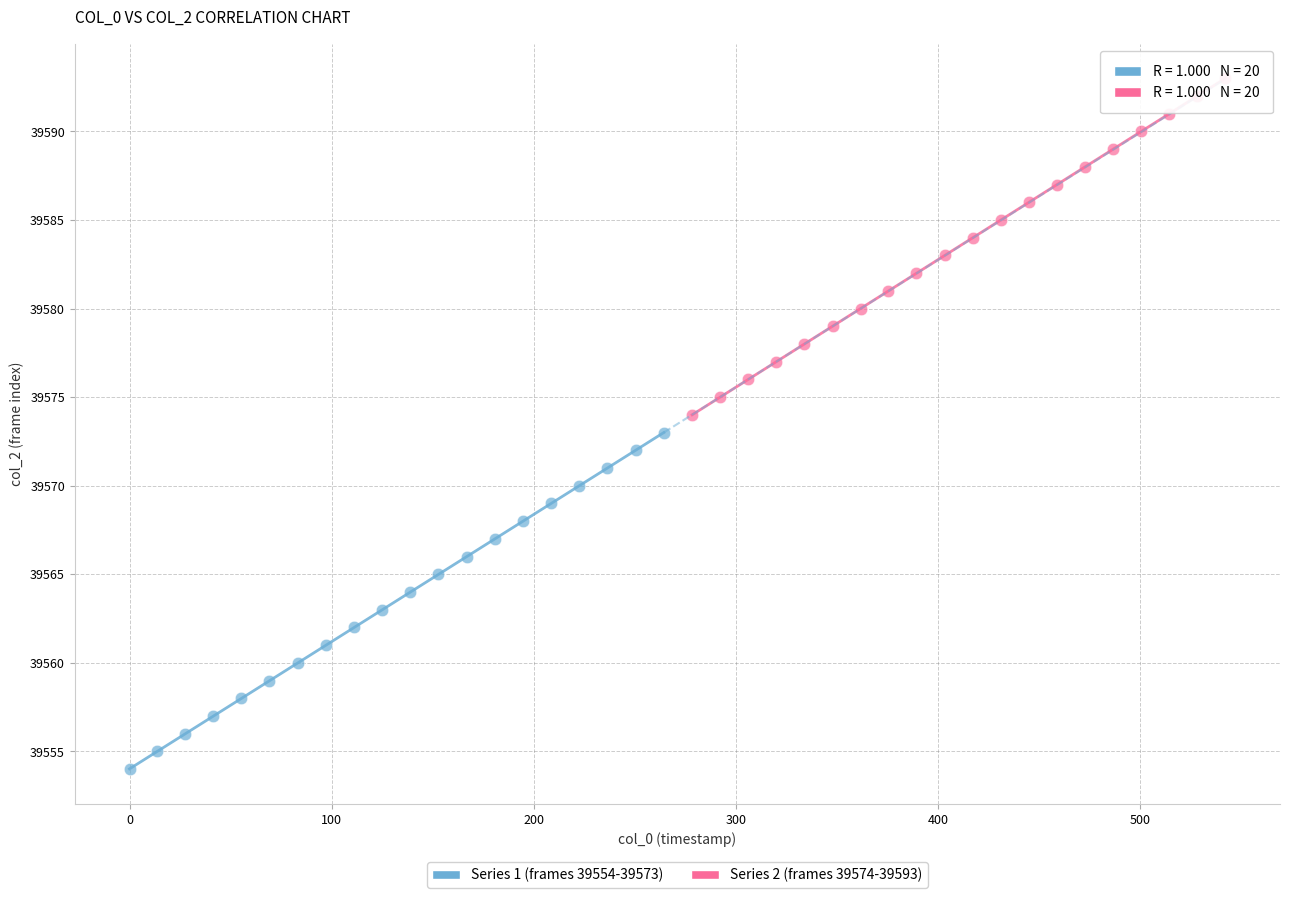

Which series contains the lowest Y value?

Series 1 (frames 39554-39573)